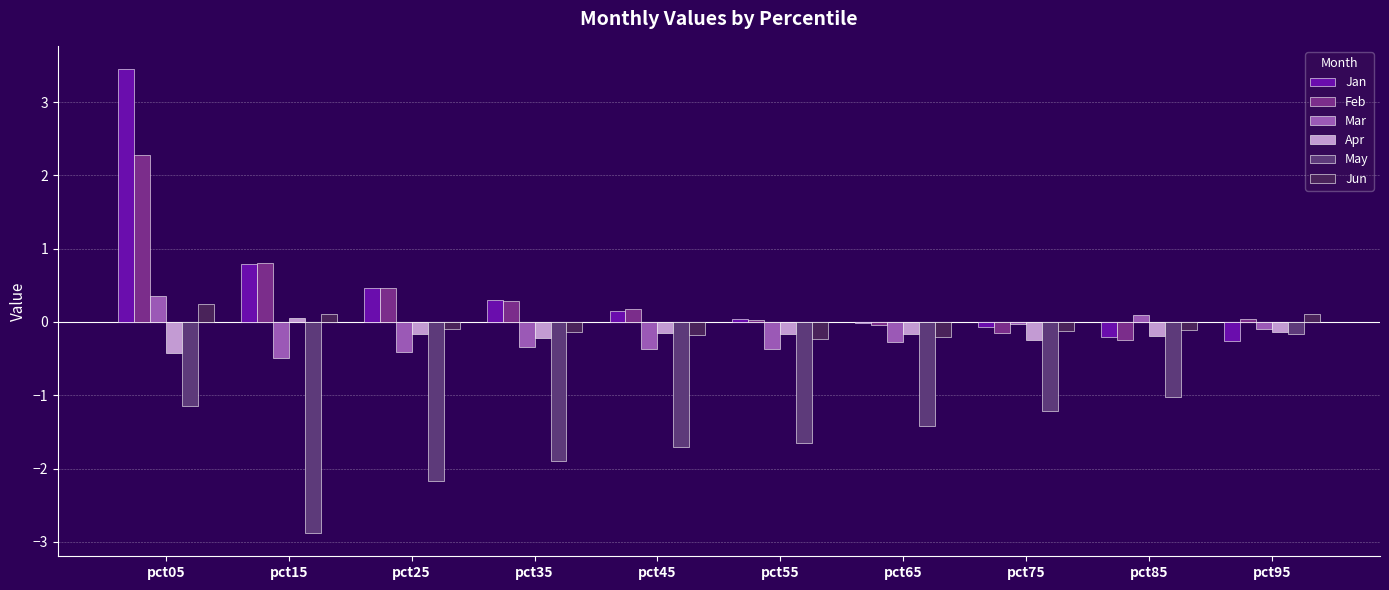

How many Jun values are between 0 and 1?

3